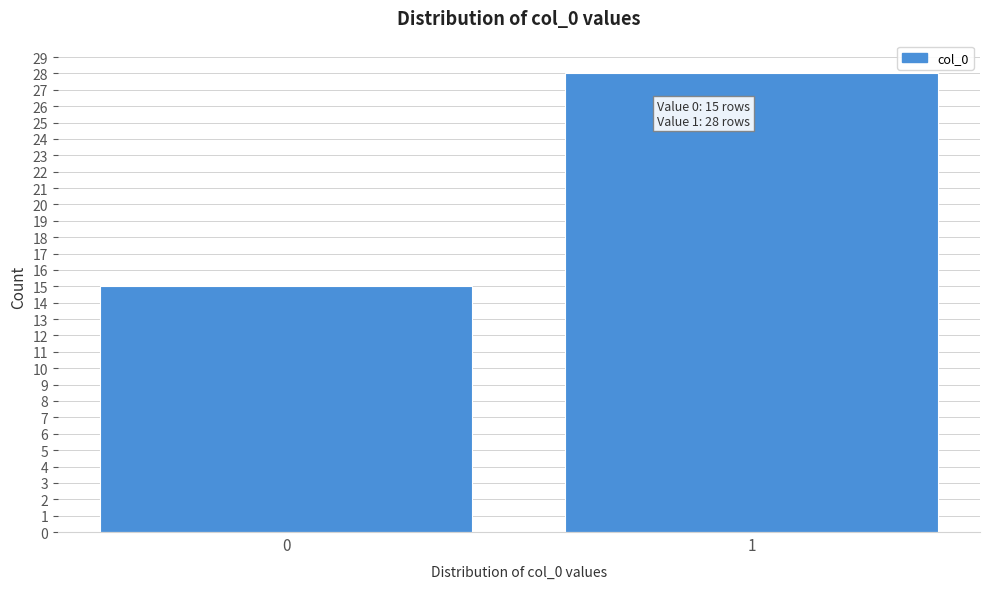

Reading right to left, what are all the values shown in this chart?

1=28	0=15